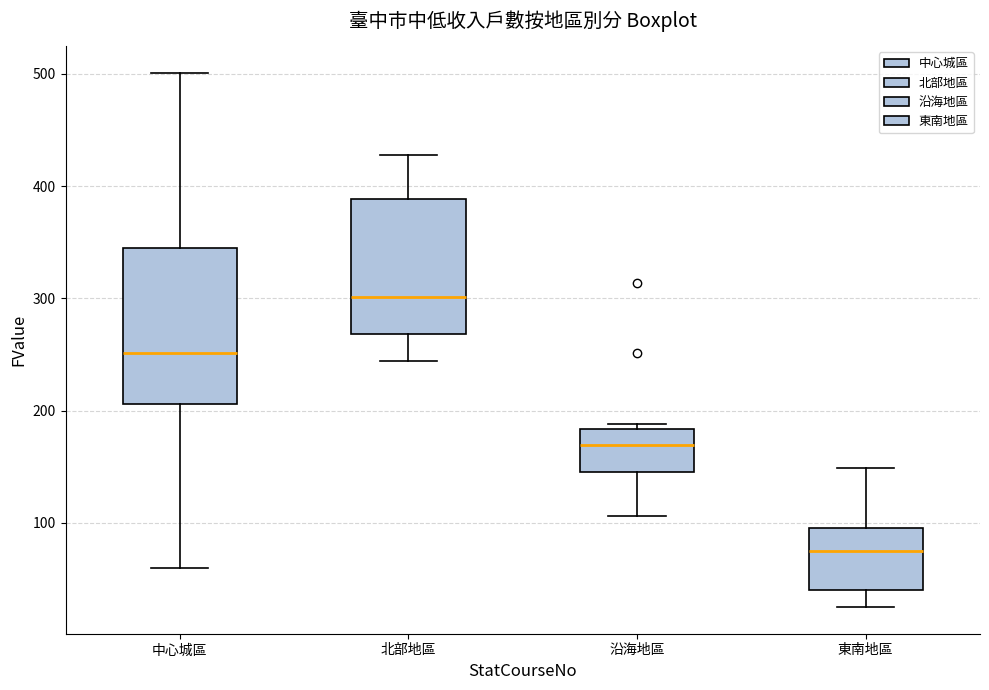

Which box has the highest median line?

北部地區